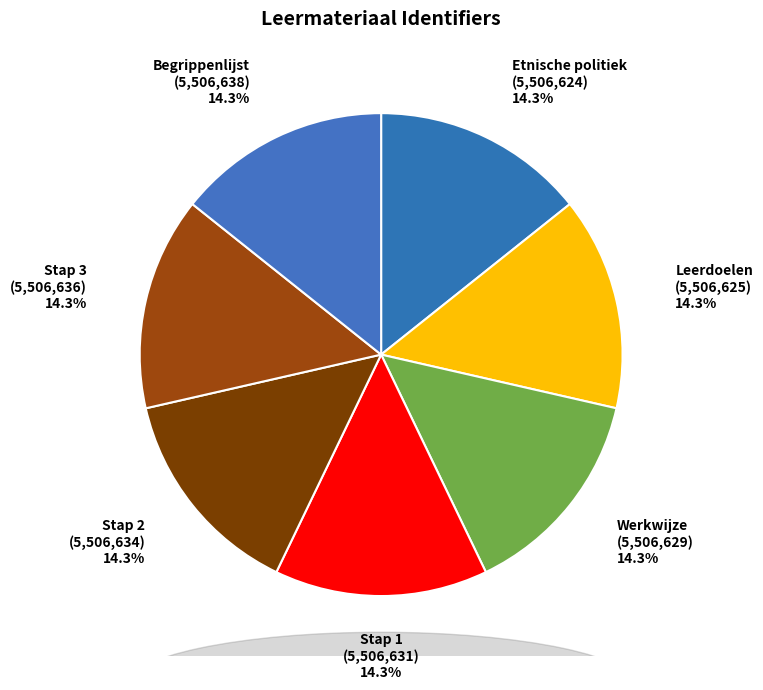

Combined, do Stap 3 and Begrippenlijst account for over 50%?

No